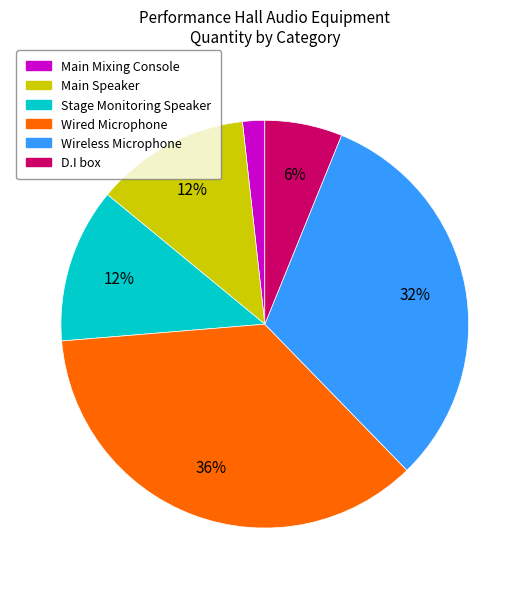

The Main Speaker slice represents 12% of the pie. True or false?

True